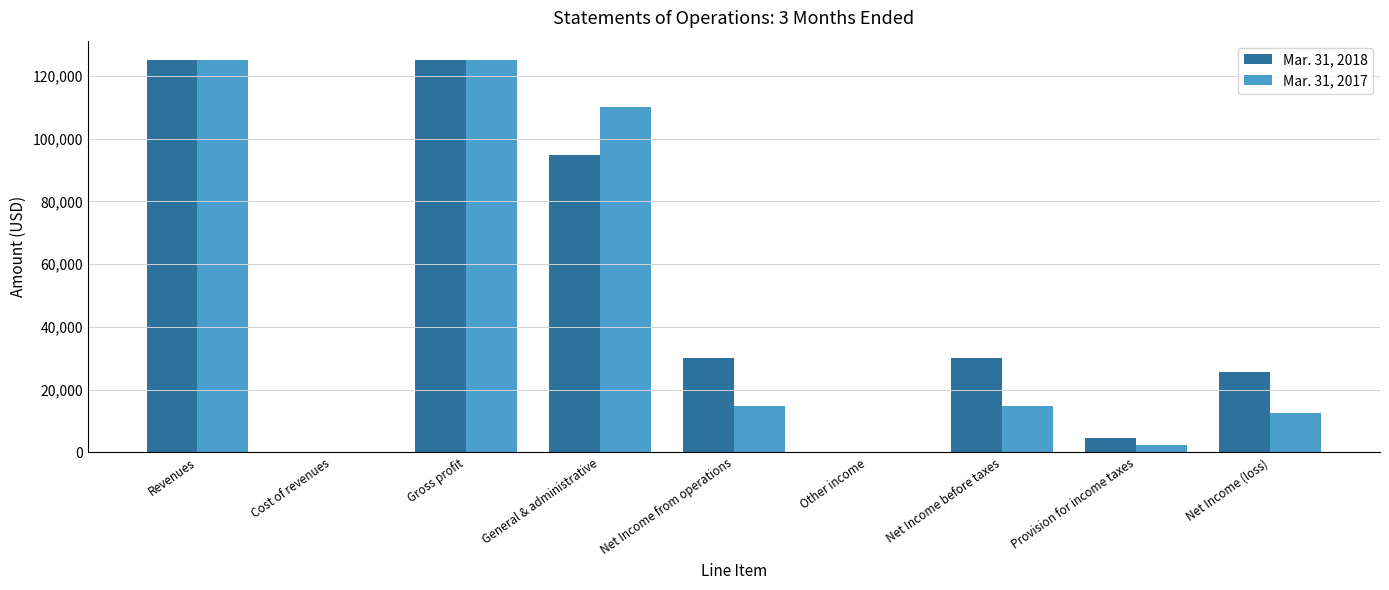

Reading left to right, what are all the values shown in this chart?

Mar. 31, 2018: Revenues=125000	Cost of revenues=0	Gross profit=125000	General & administrative=94796	Net Income from operations=30204	Other income=0	Net Income before taxes=30204	Provision for income taxes=4531	Net Income (loss)=25673
Mar. 31, 2017: Revenues=125000	Cost of revenues=0	Gross profit=125000	General & administrative=110235	Net Income from operations=14765	Other income=0	Net Income before taxes=14765	Provision for income taxes=2215	Net Income (loss)=12550